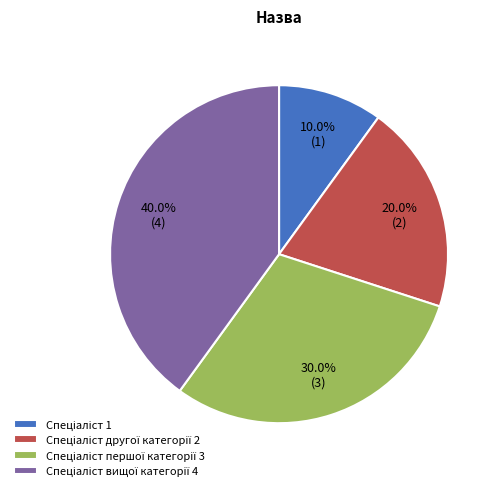

Does any single category account for the majority?

No